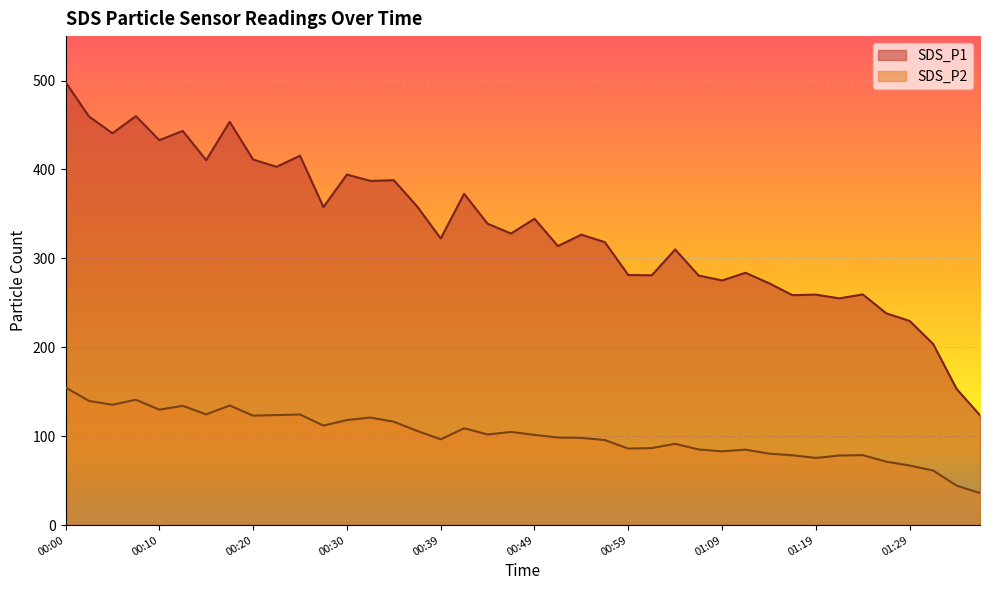

What are all the series names shown in the legend?

SDS_P1, SDS_P2